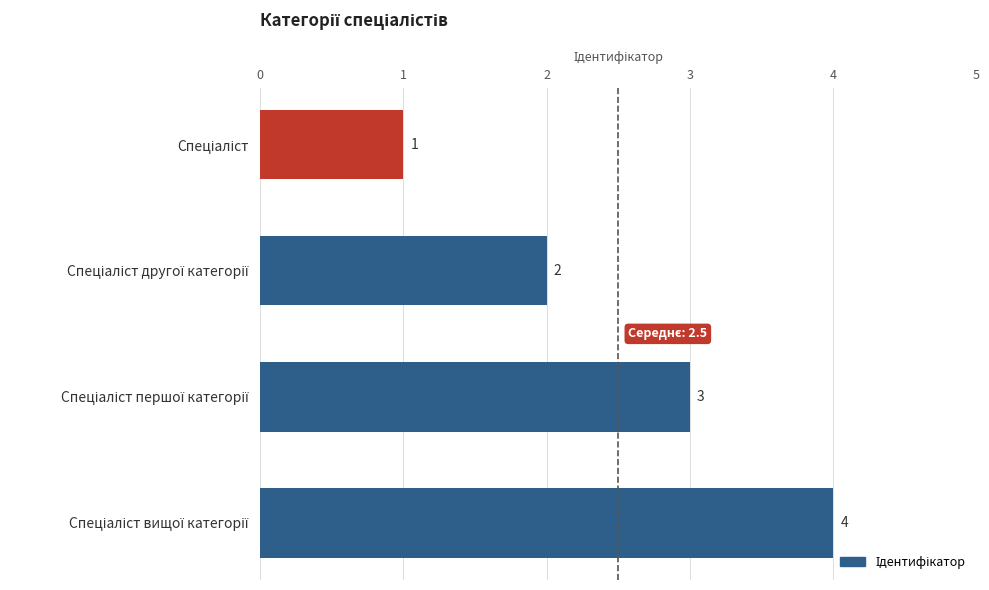

What is the sum of all values?

10